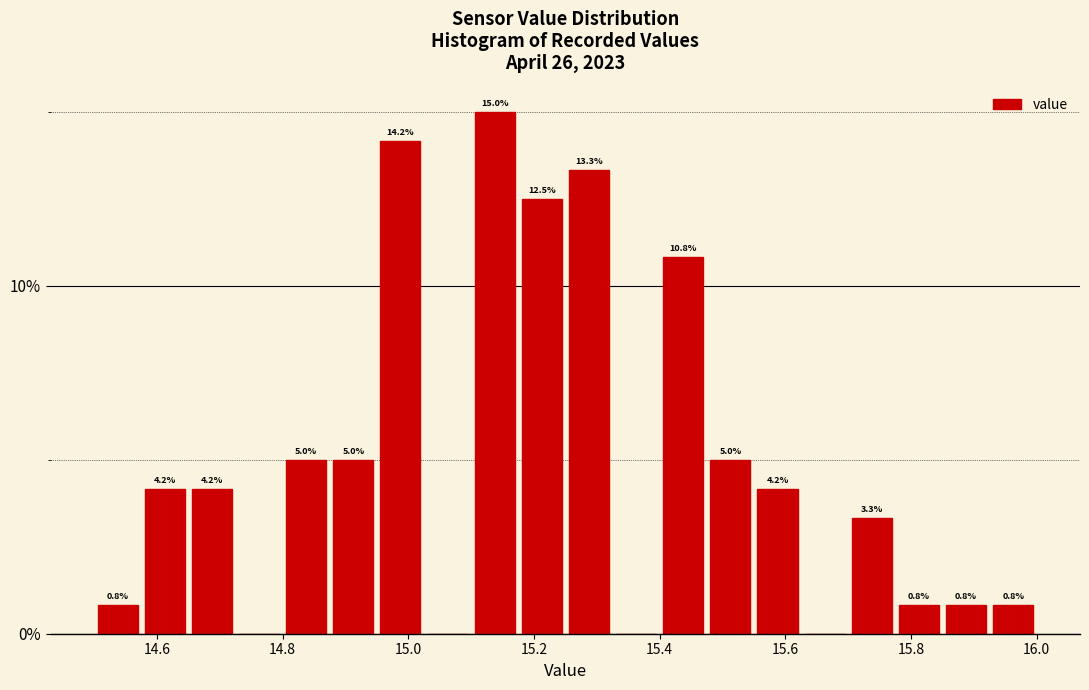

Around what value on the x-axis is the tallest bar? Give the approximate position of its centre, as read against the axis.

15.14